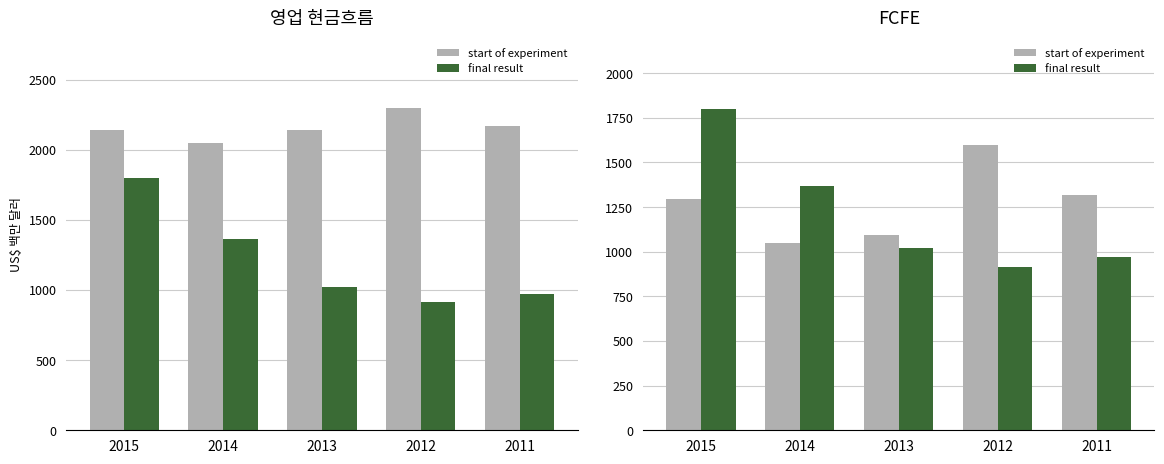

At how many categories does at least one series exceed 1328?

3